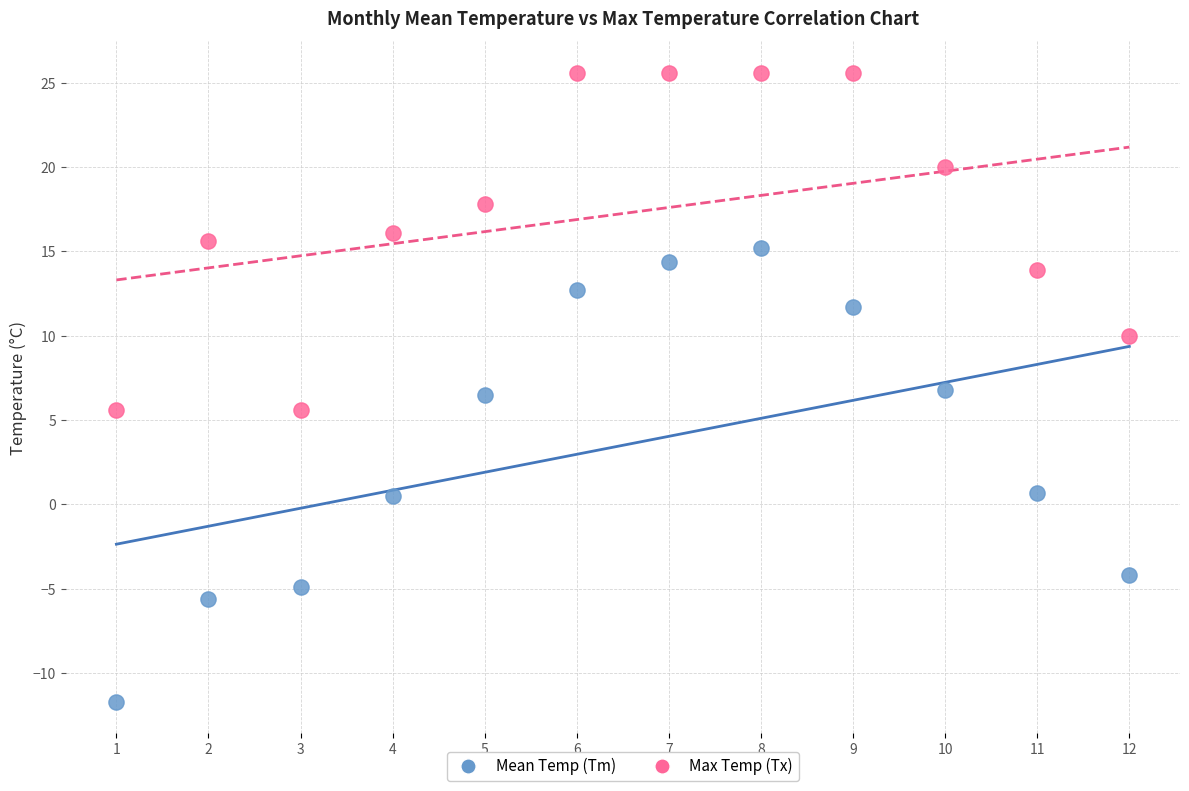

Across all data points, what is the range of Y values (max minus min)?

37.3